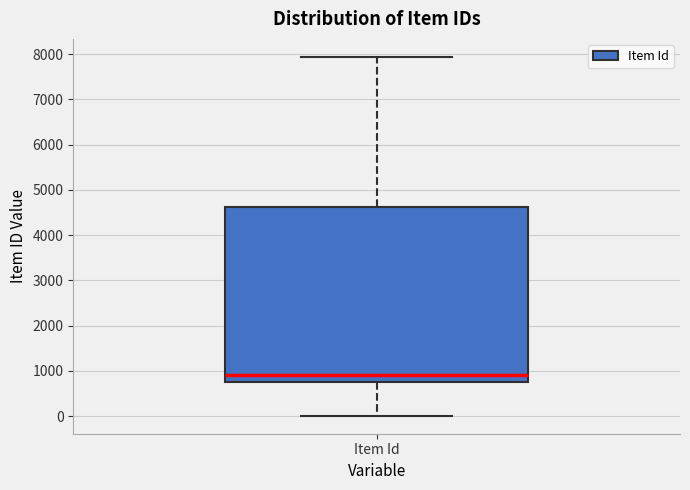

Read this box plot against the y-axis: the position of the median line, the range covered by the box, and the ends of both whiskers. The values are not printed on the chart, so give them approximately, as read against the axis.

median 900, box 800 to 4600, whiskers 0 to 7900